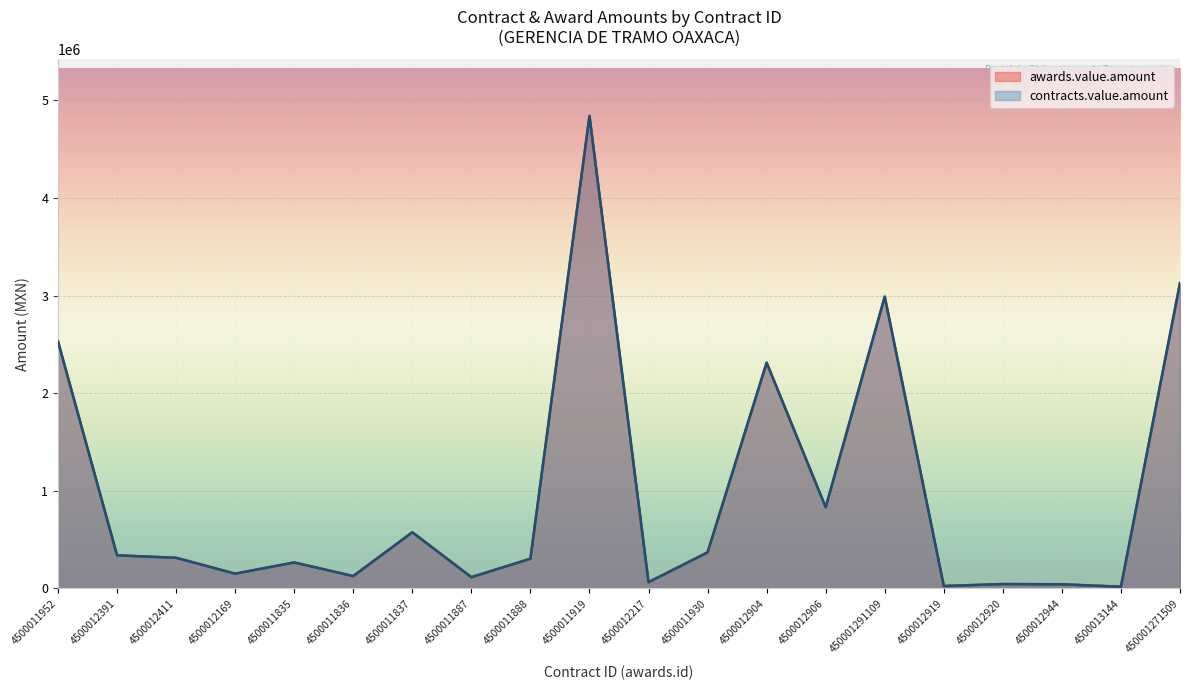

What value does the contracts.value.amount series have at 4500011919?

4839338.0